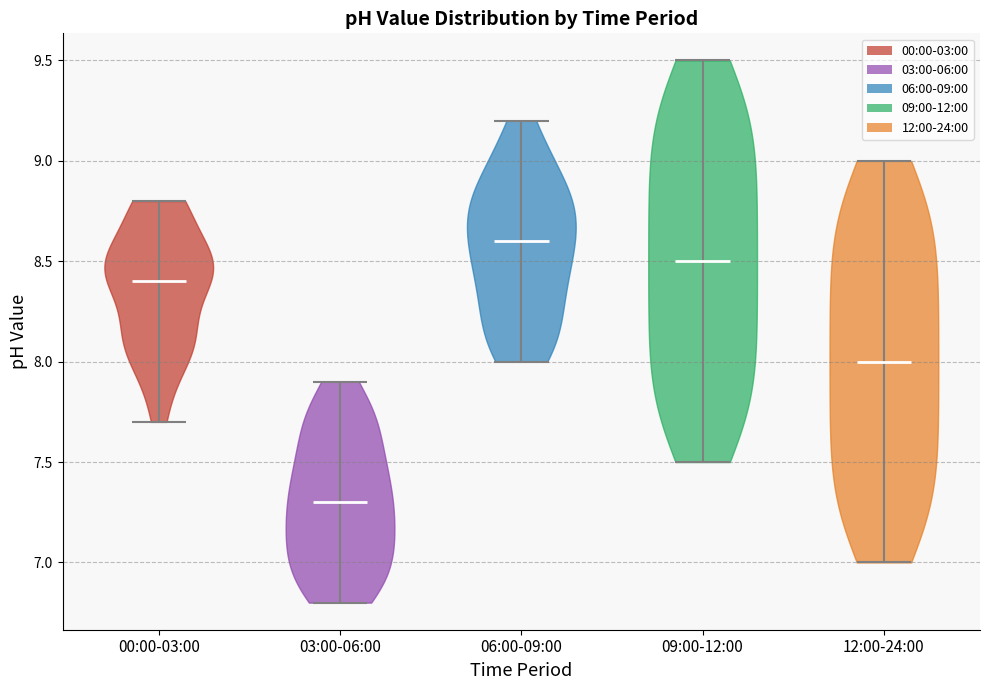

Which violin has the lowest median line?

03:00-06:00